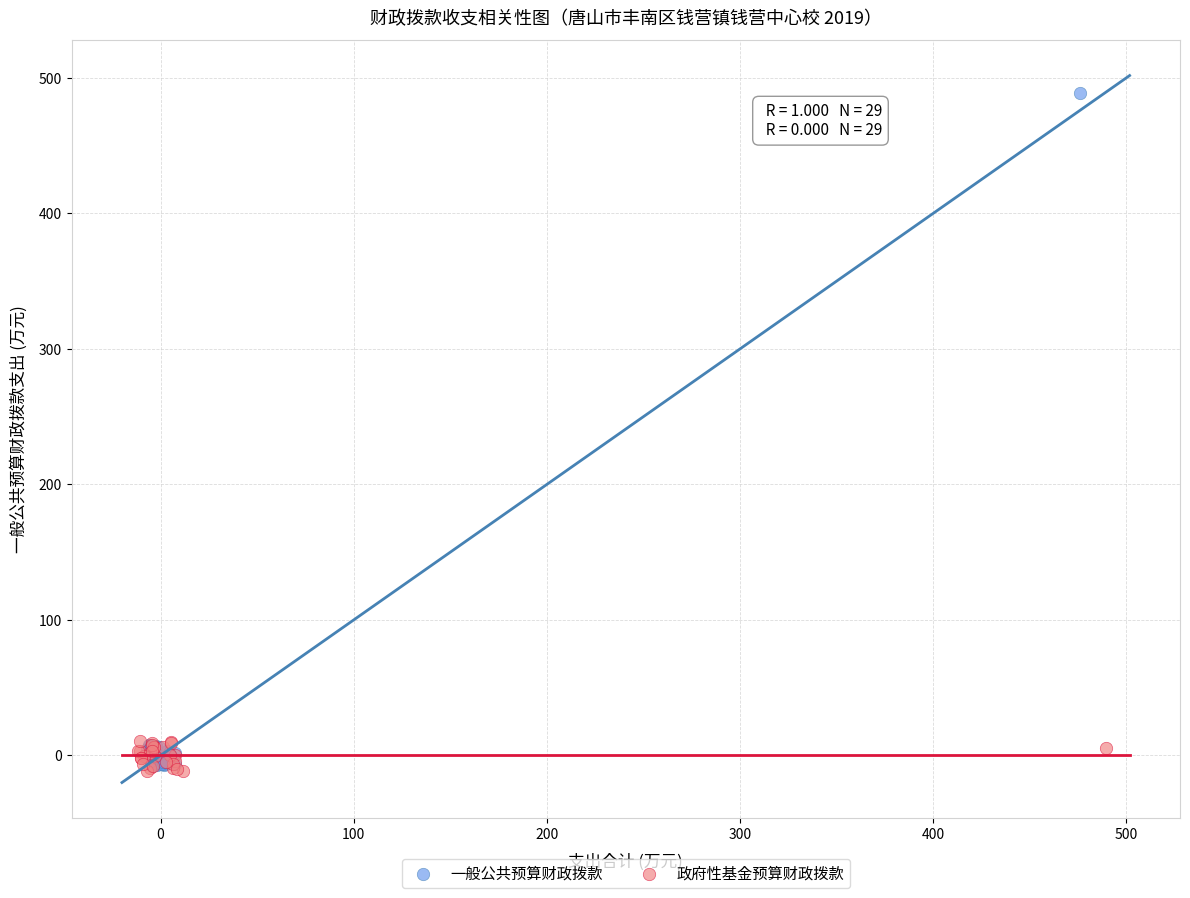

Which series reaches the maximum Y coordinate?

一般公共预算财政拨款